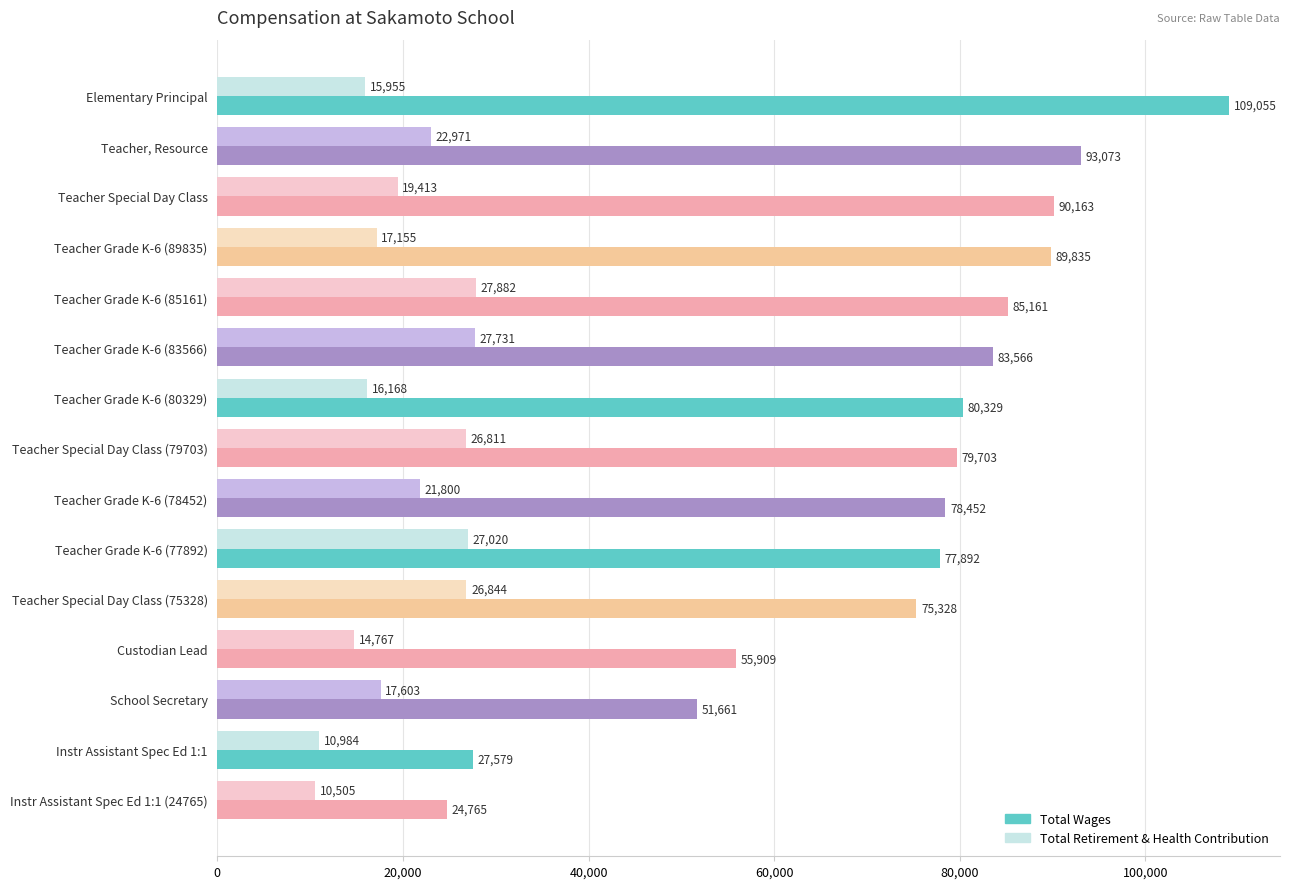

What is the spread (max minus min) of values at Teacher Grade K-6 (77892)?

50872